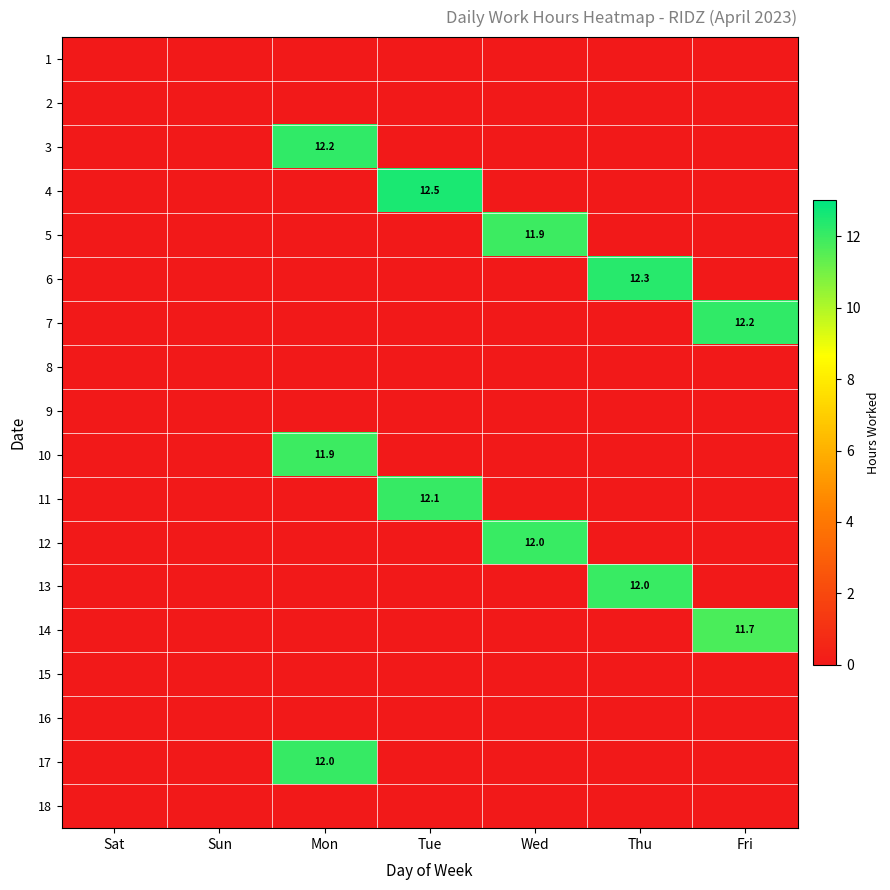

The value of 11 at Tue is 12.1. True or false?

True